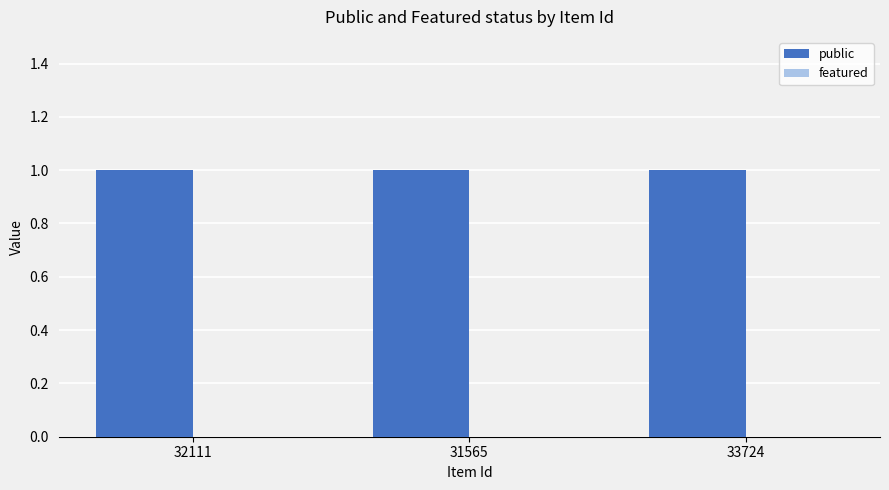

Which series has the largest total across all categories?

public